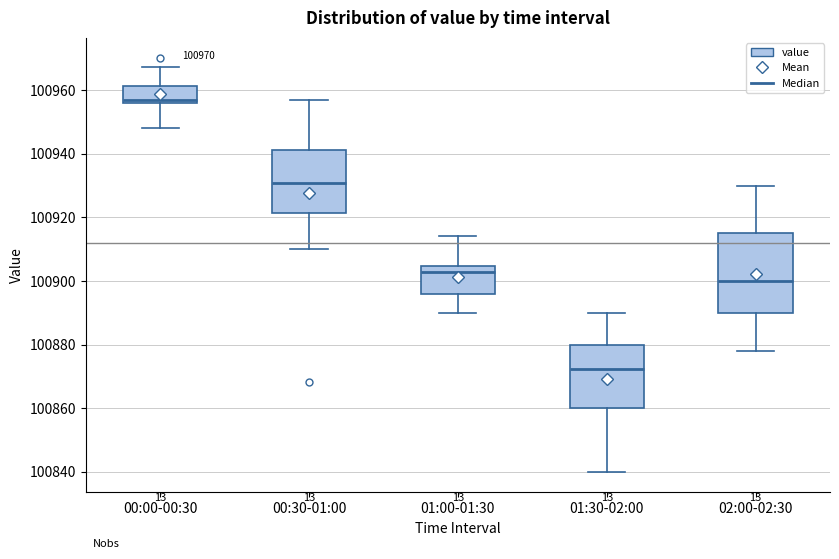

Which box has the highest median line?

00:00-00:30